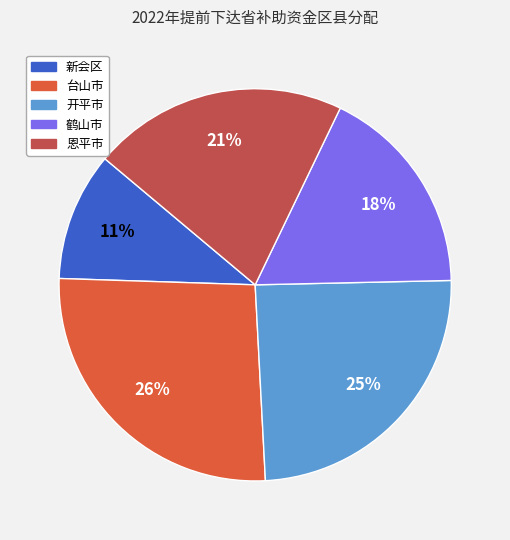

How many slices are in this pie chart?

5